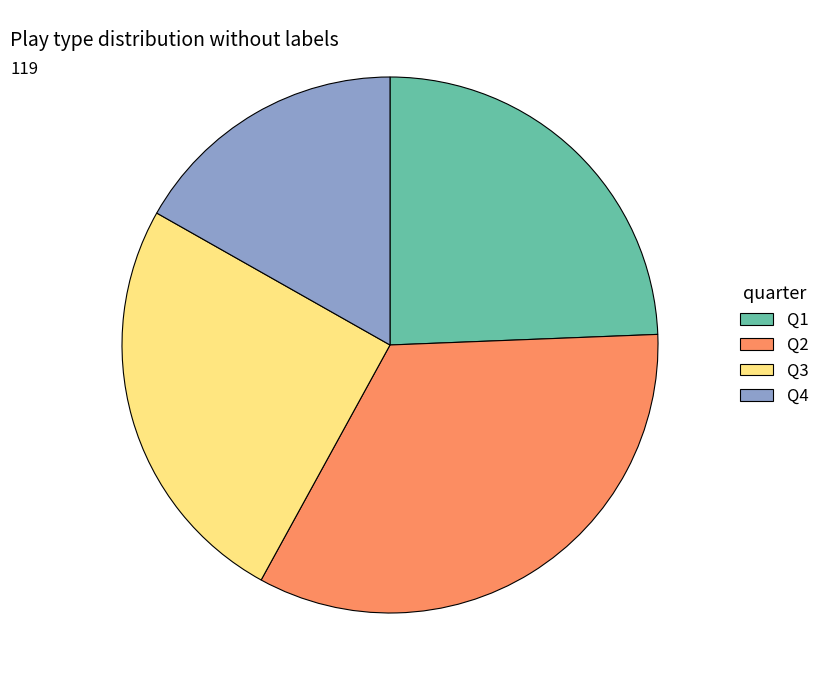

Which slice is the smallest?

Q4